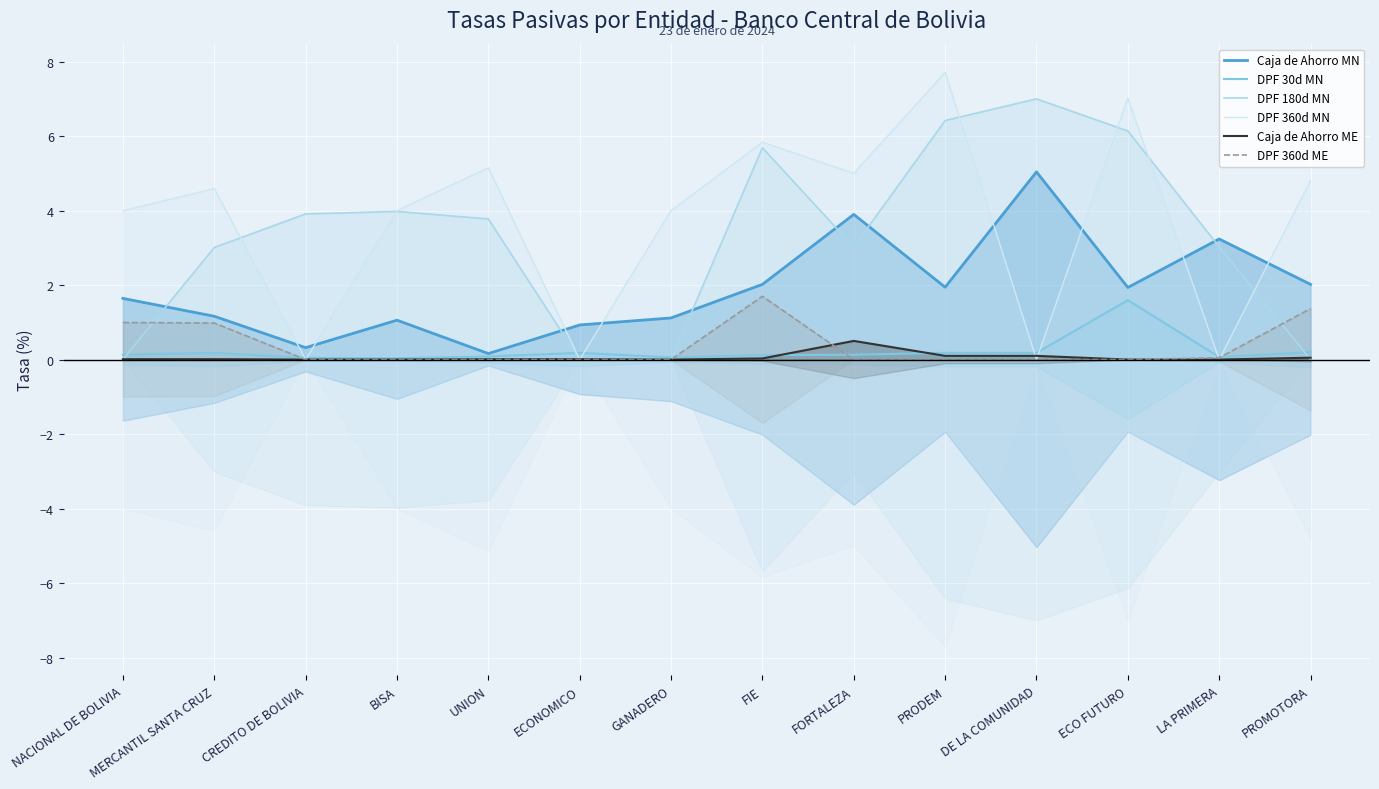

In DPF 180d MN, how many points are higher than both neighbors (excluding endpoints)?

3